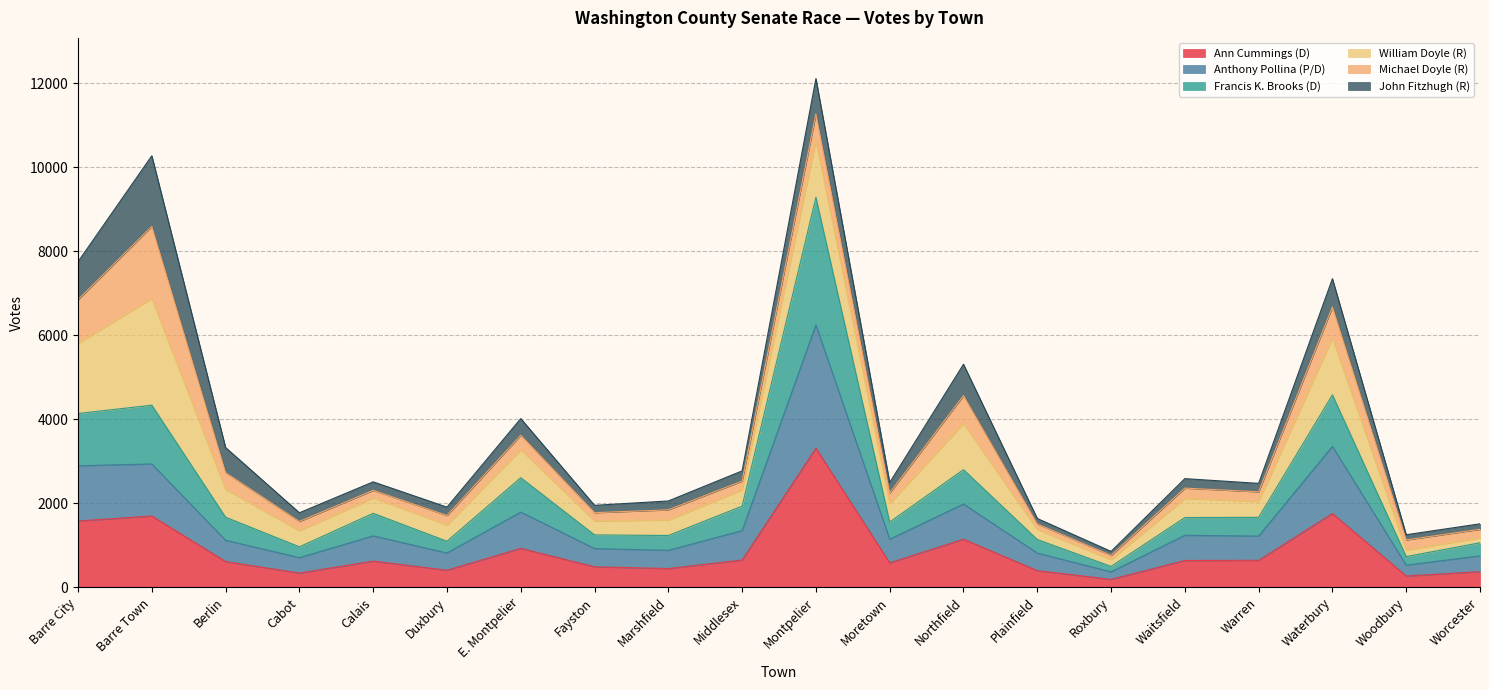

Rank the categories by Francis K. Brooks (D) value from lowest to highest.

Roxbury, Woodbury, Cabot, Worcester, Duxbury, Plainfield, Marshfield, Fayston, Moretown, Waitsfield, Warren, Berlin, Calais, Middlesex, E. Montpelier, Northfield, Barre City, Barre Town, Waterbury, Montpelier